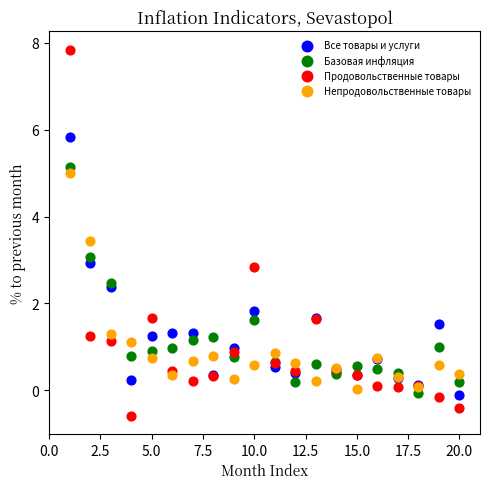

In the Базовая инфляция series, what Y value is closest to 2?

1.6